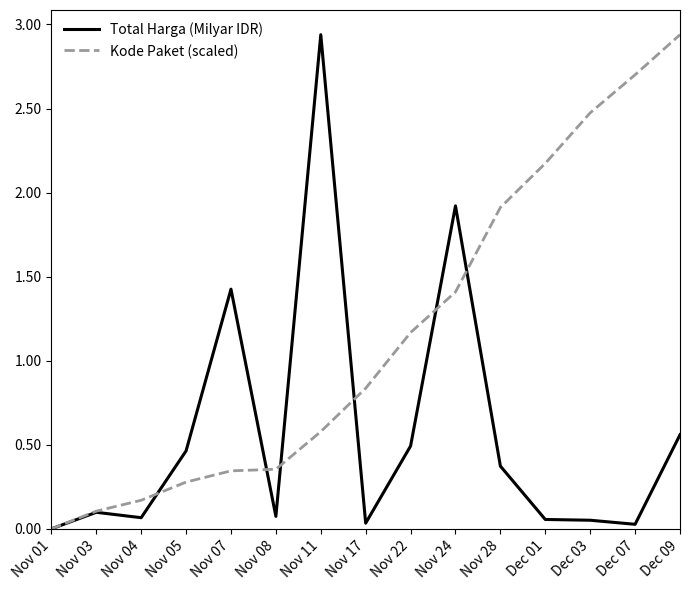

What position from the right is Nov 07?

11